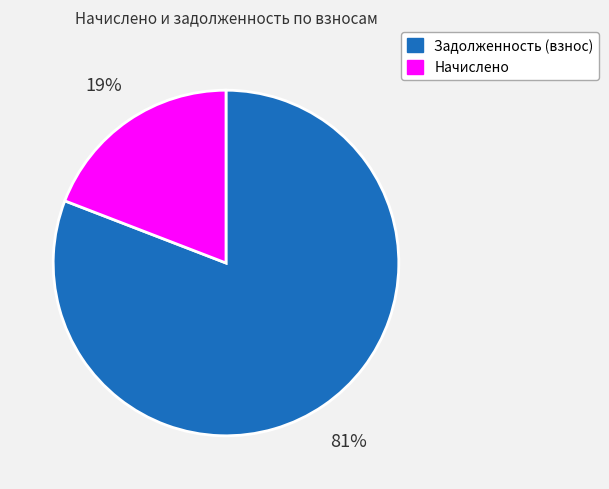

Which category accounts for the majority?

Задолженность (взнос)